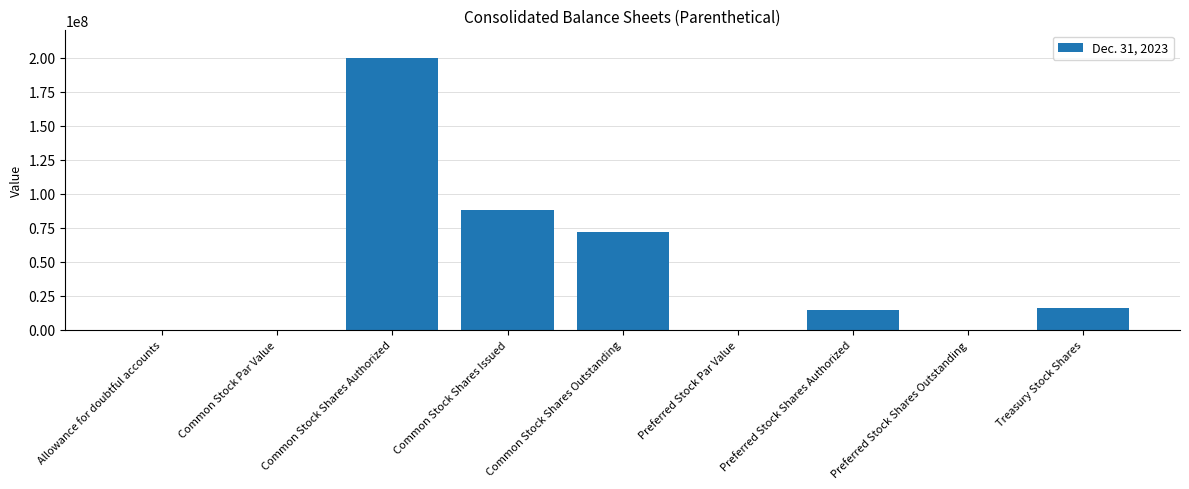

At which label is the value closest to 100000000?

Common Stock Shares Issued